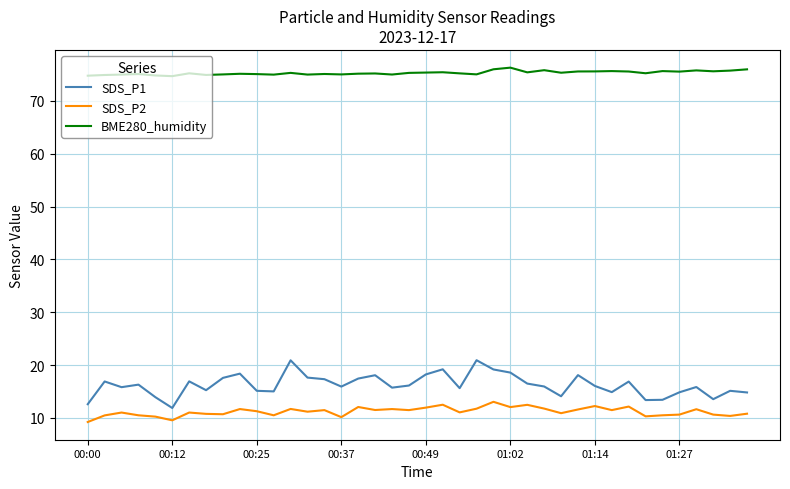

What is the highest value of the SDS_P1 series?

20.9